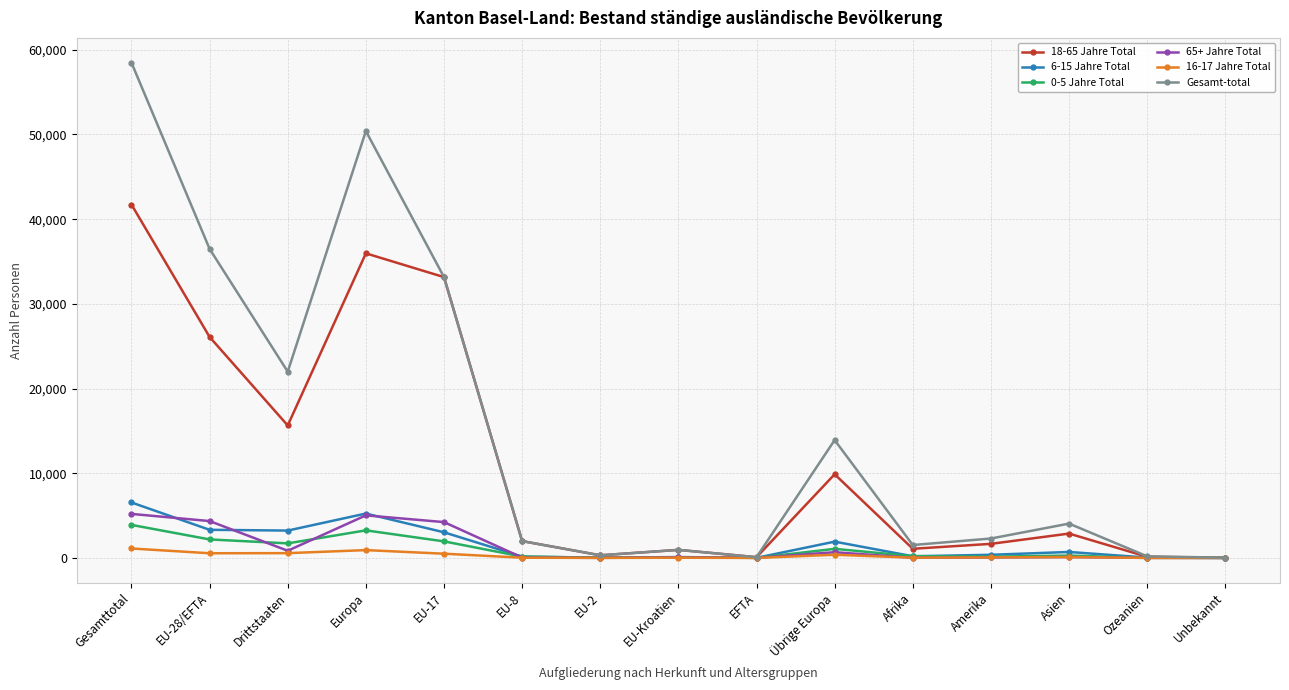

What position from the right is Übrige Europa?

6